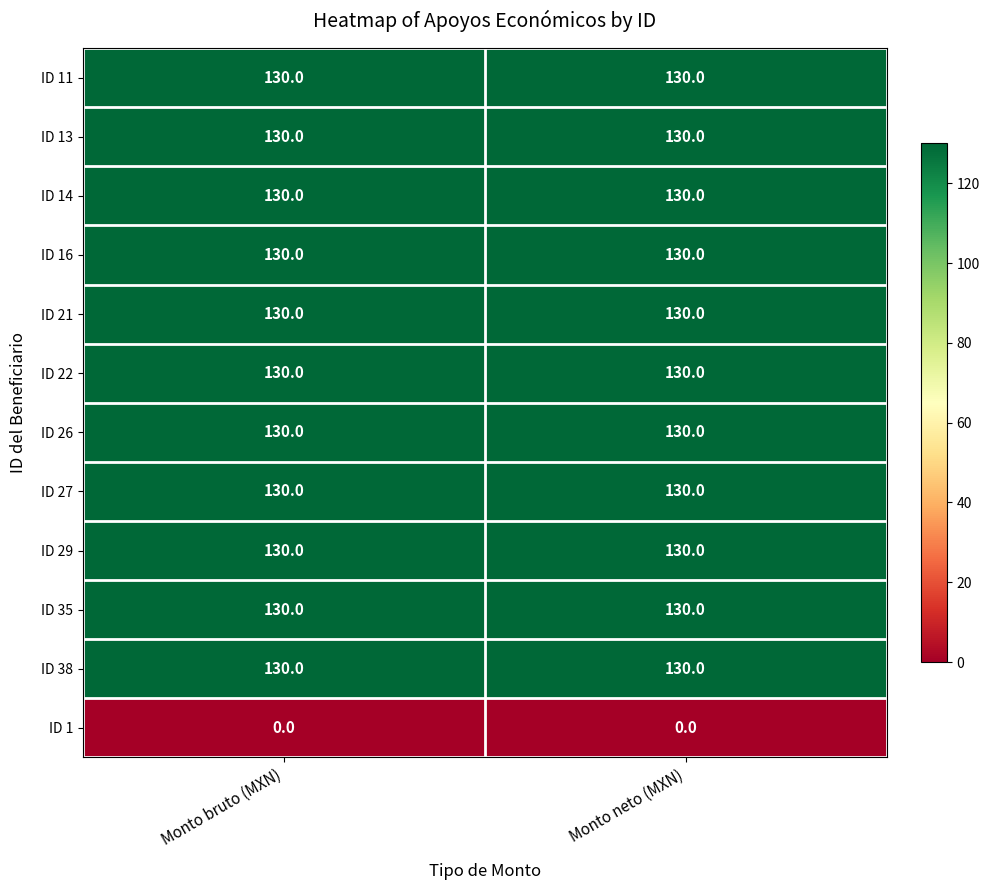

What is the average value of the ID 35 series?

130